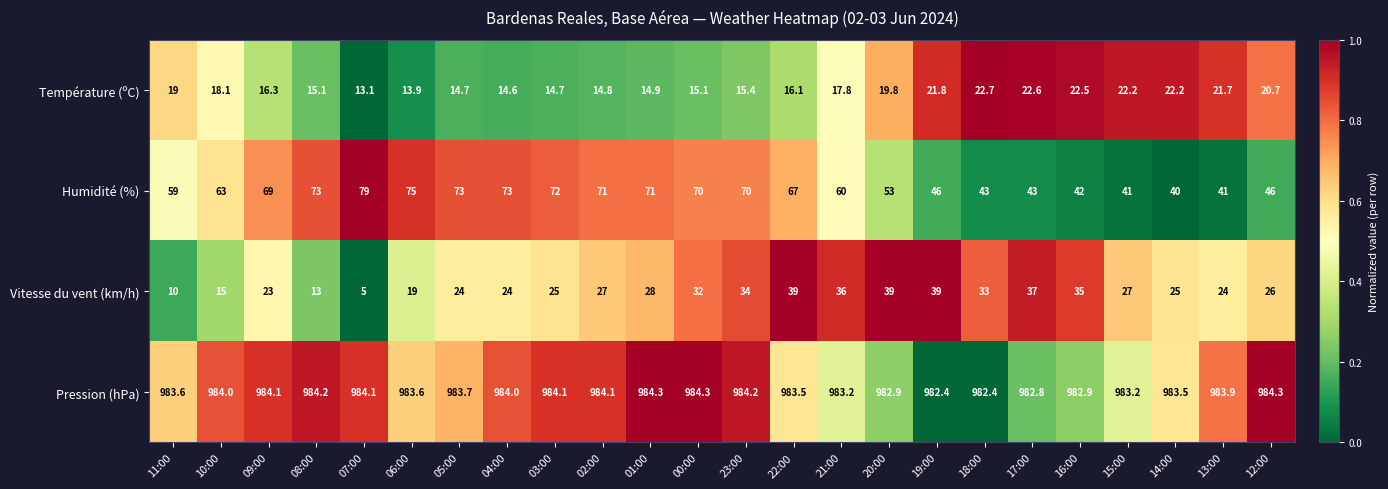

The value of Vitesse du vent (km/h) at 15:00 is 42.0. True or false?

False